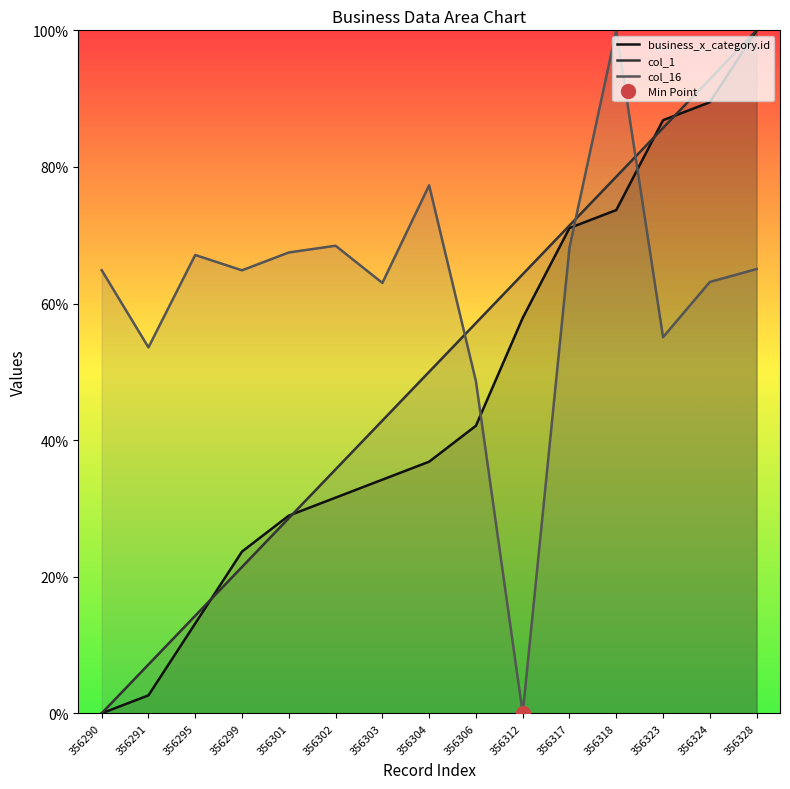

What is the difference between the col_16 values at 356312 and 356302?

68.5